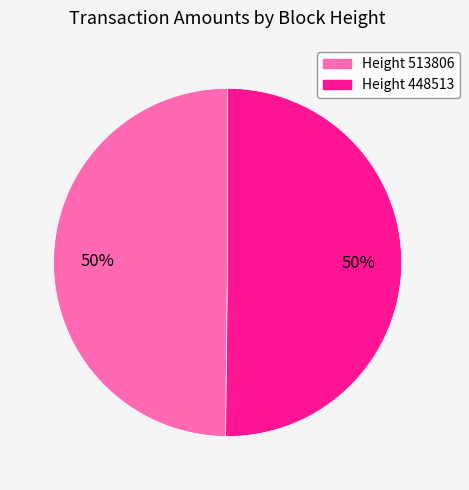

Count the number of slices in the pie.

2